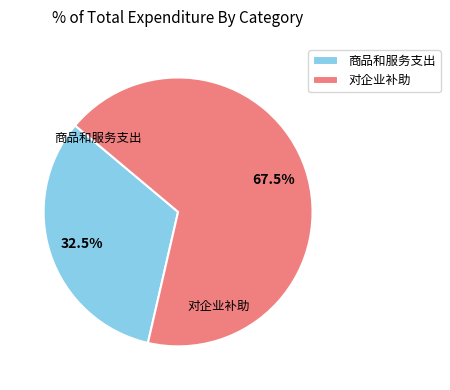

Which category has the biggest portion of the pie?

对企业补助